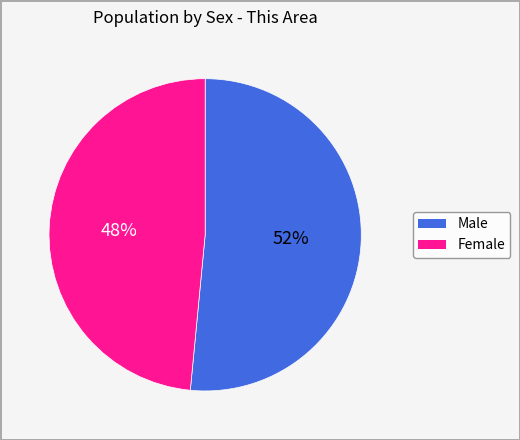

How many slices are in this pie chart?

2